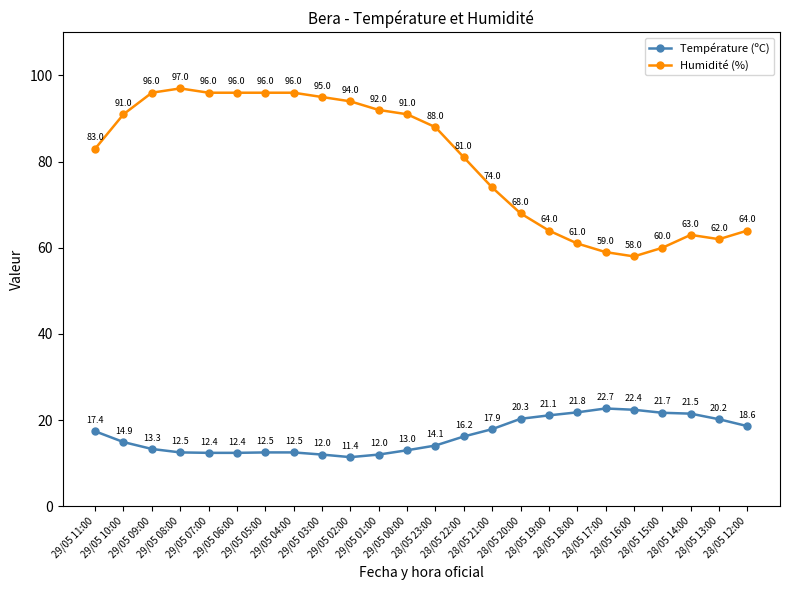

What value does the Température (ºC) series have at 28/05 12:00?

18.6